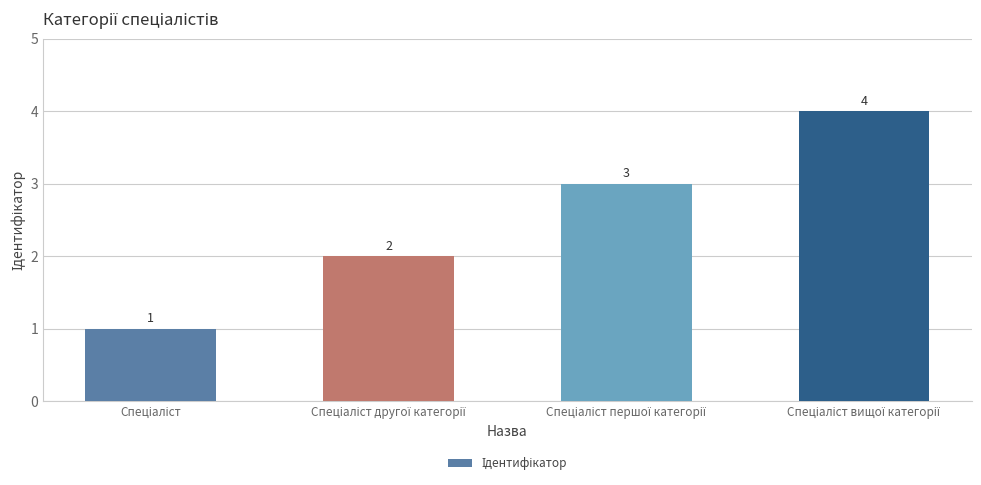

Count the values in the range 2 to 4.

3